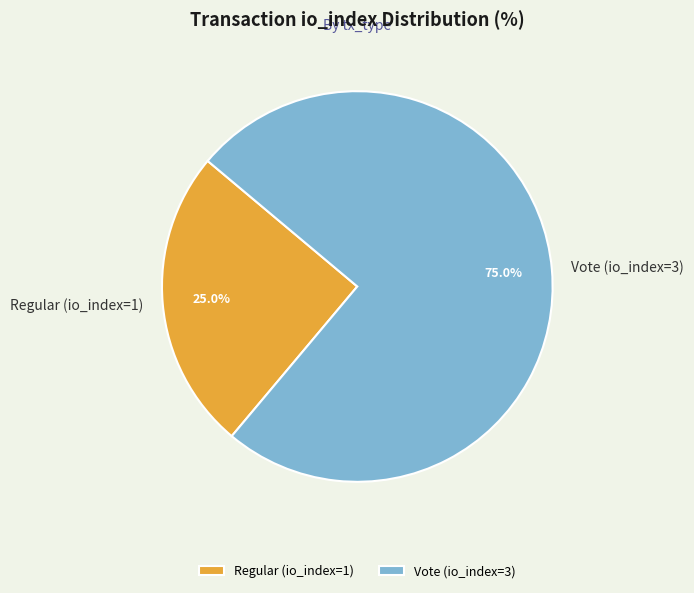

To the nearest percent, what portion does Regular (io_index=1) represent?

25%